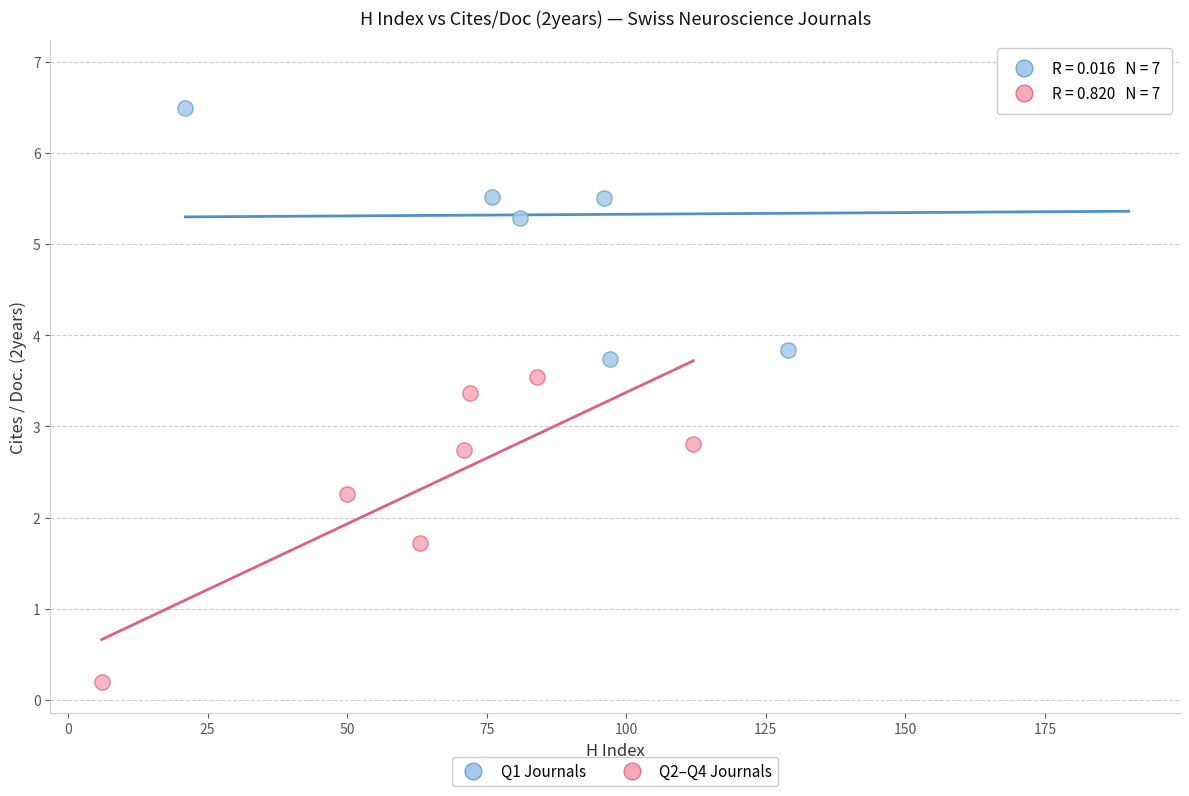

Which series contains the lowest Y value?

Q2–Q4 Journals